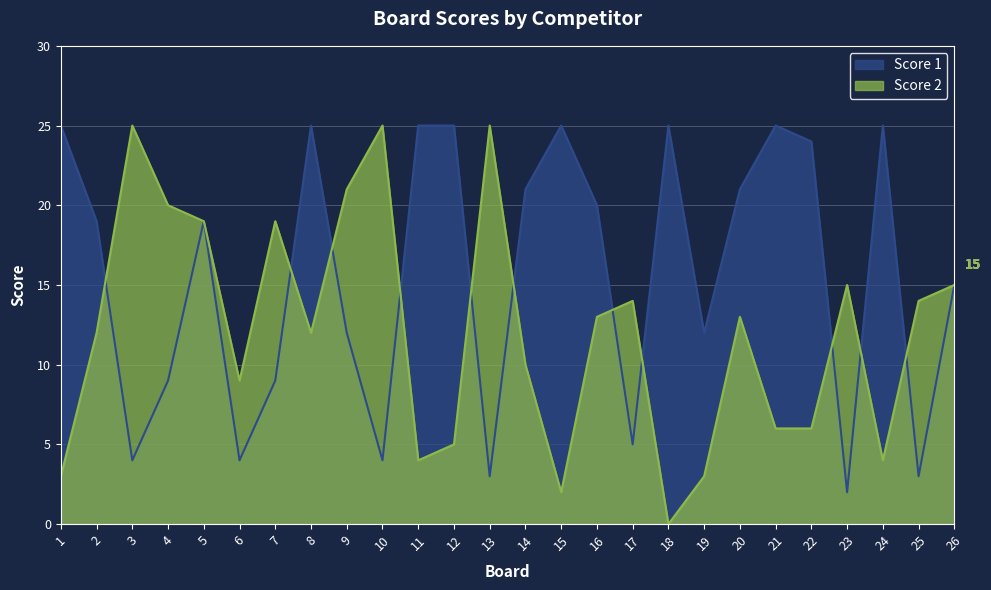

What are all the series names shown in the legend?

Score 1, Score 2